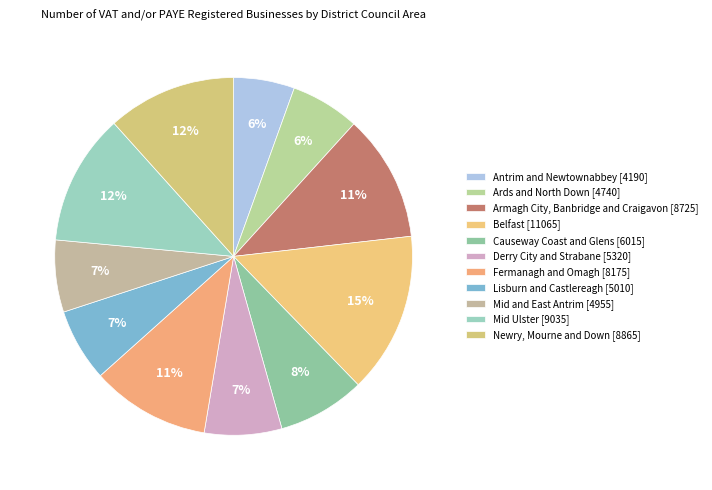

How many segments does this pie chart have?

11